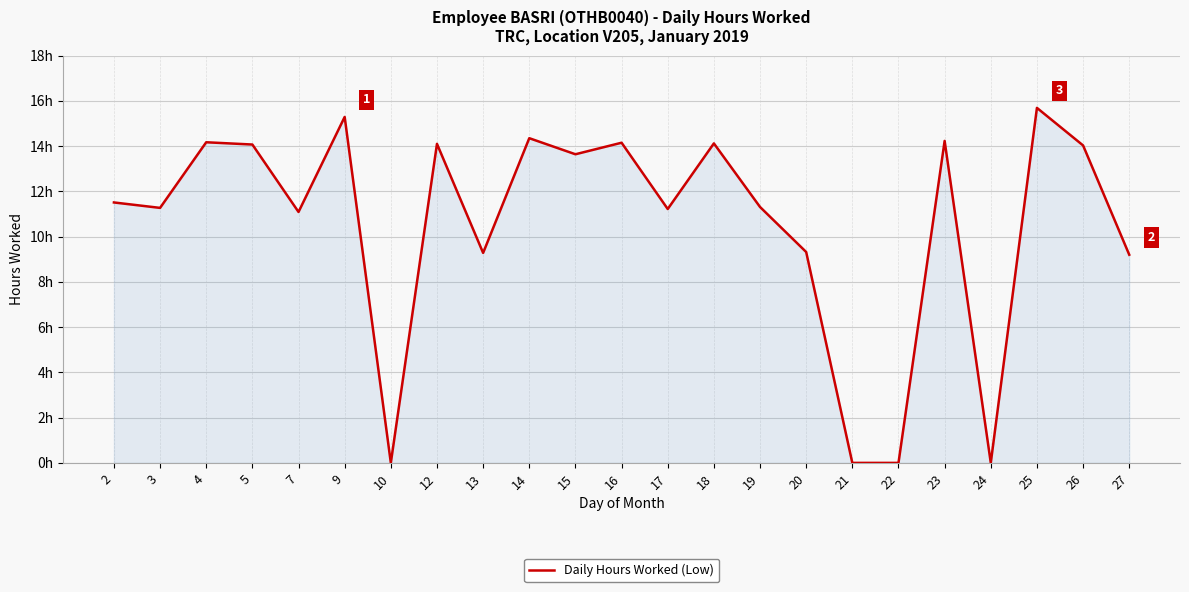

Reading left to right, what are all the values shown in this chart?

2=11.5	3=11.3	4=14.2	5=14.1	7=11.1	9=15.3	10=0.0	12=14.1	13=9.3	14=14.3	15=13.6	16=14.2	17=11.2	18=14.1	19=11.3	20=9.3	21=0.0	22=0.0	23=14.2	24=0.0	25=15.7	26=14.0	27=9.2